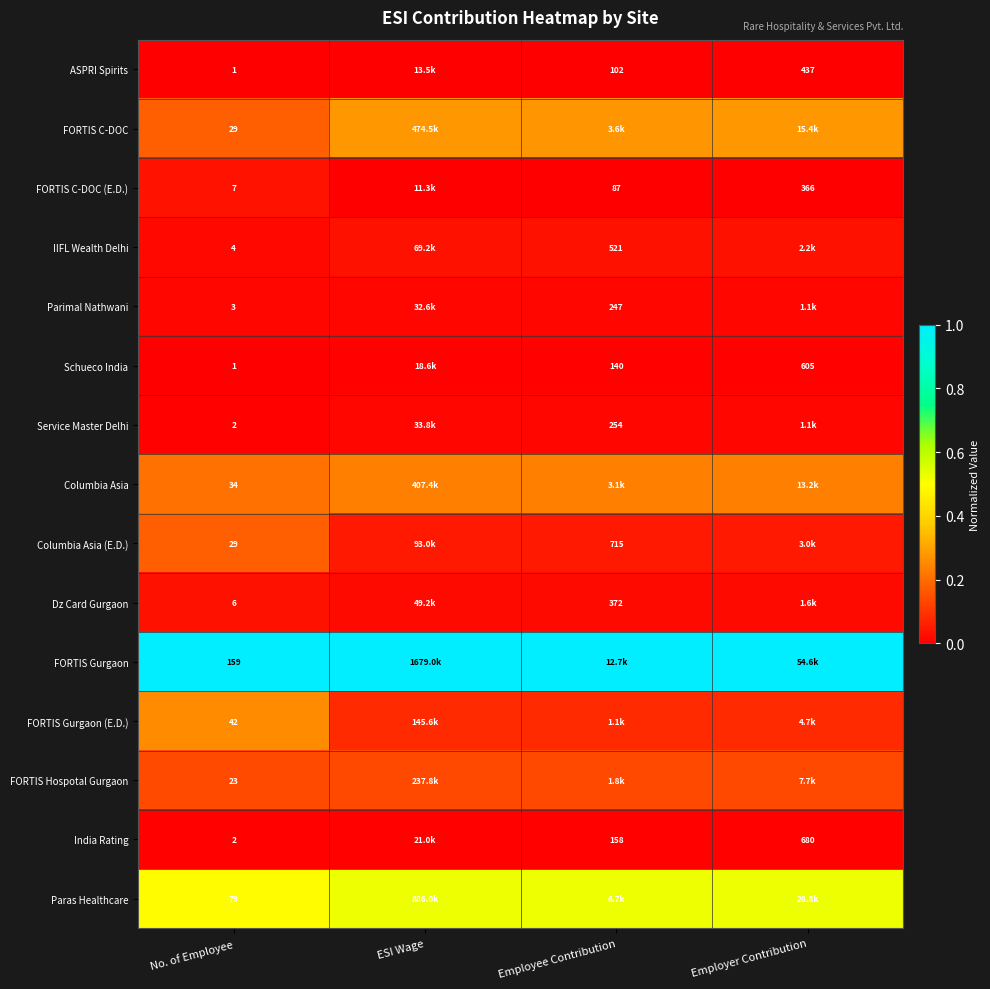

The Service Master Delhi series shows 0.0 at No. of Employee. True or false?

False